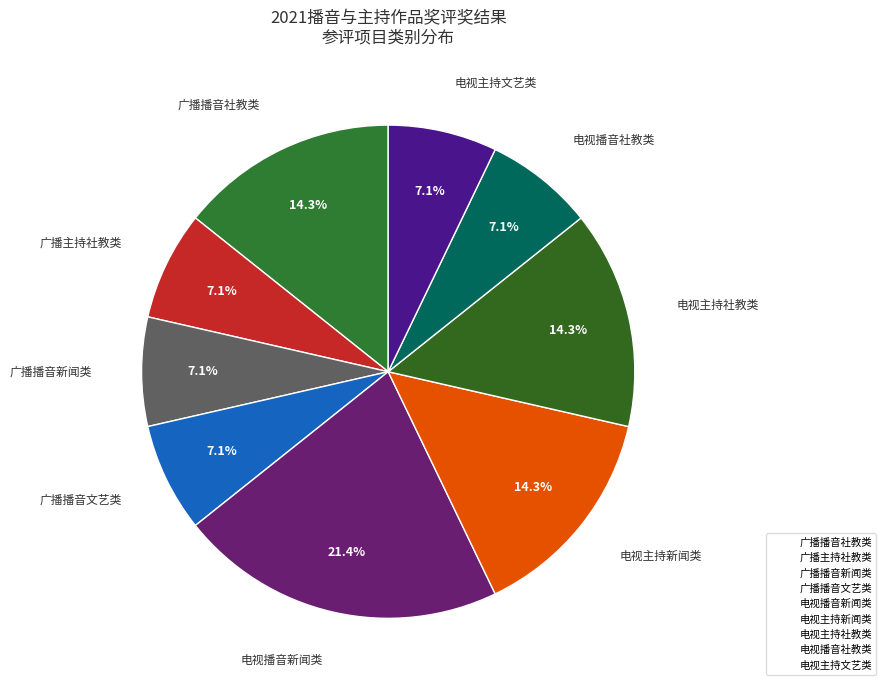

The 电视主持新闻类 slice represents 14% of the pie. True or false?

True